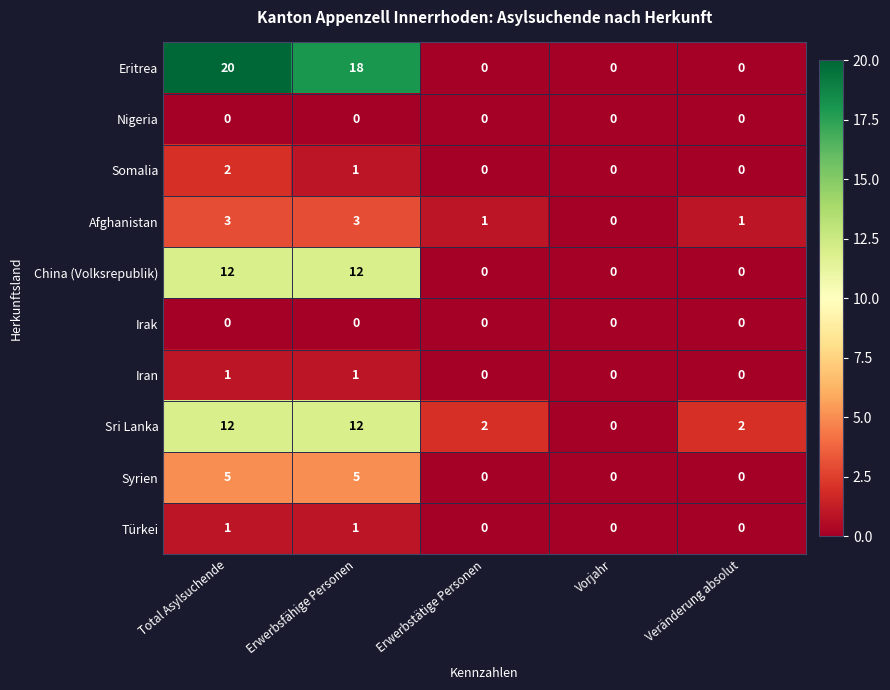

How many series are shown in this chart?

10